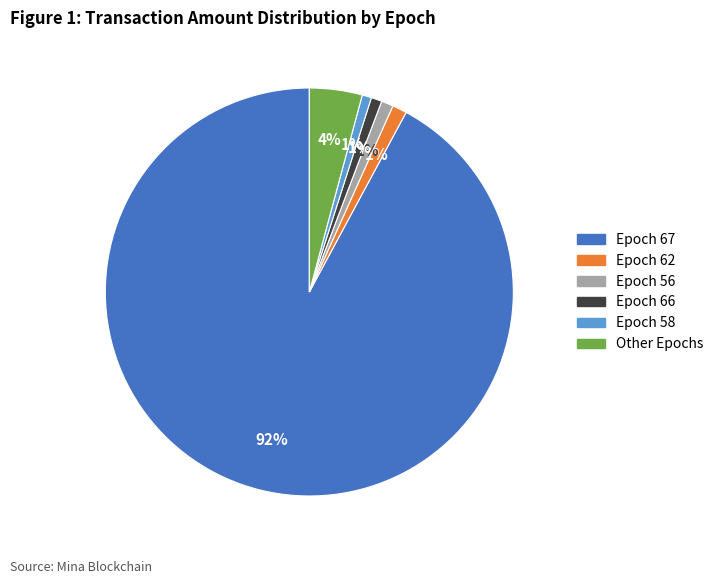

To the nearest percent, what is the difference between the largest and smallest slice percentages?

91%